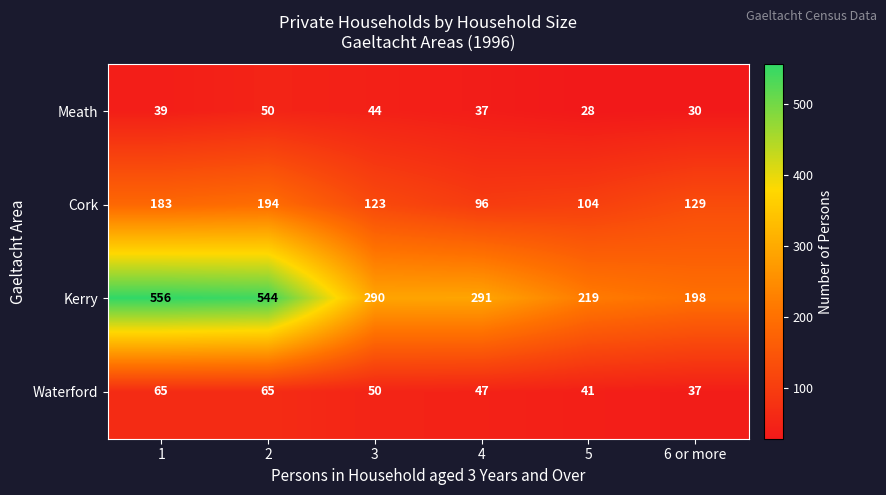

Which series has the largest range (max minus min)?

Kerry